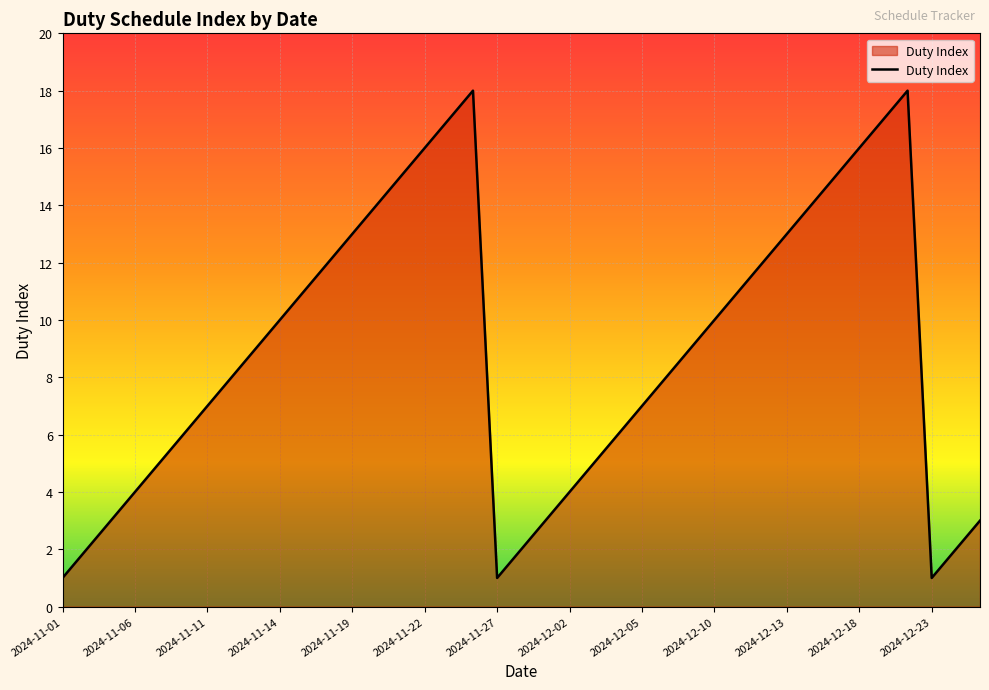

What is the greatest value displayed?

18